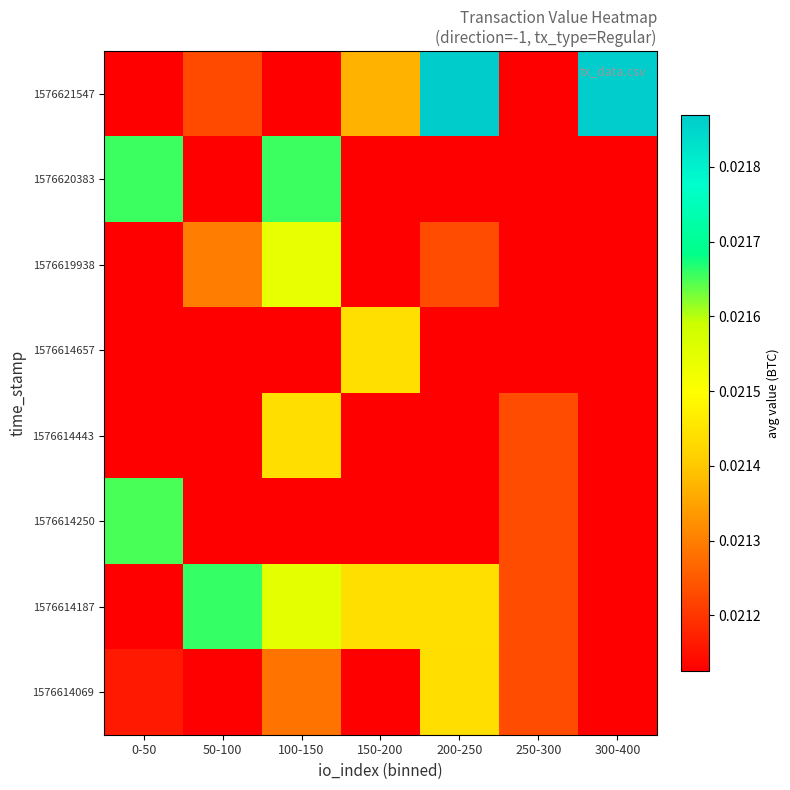

At which category does the chart reach its peak across all series?

200-250